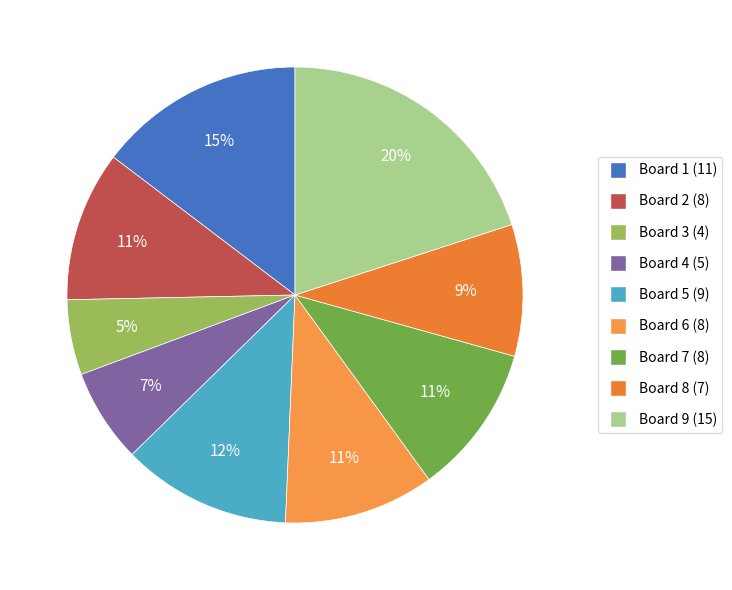

To the nearest percent, what portion does Board 6 represent?

11%